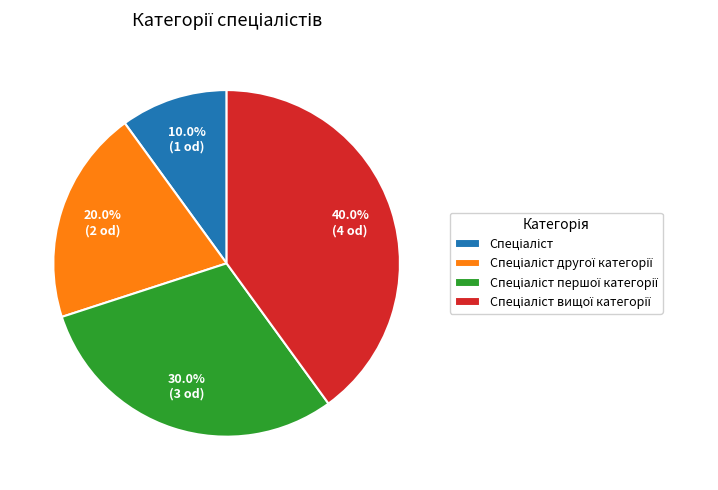

Is there any slice that represents more than half of the pie?

No